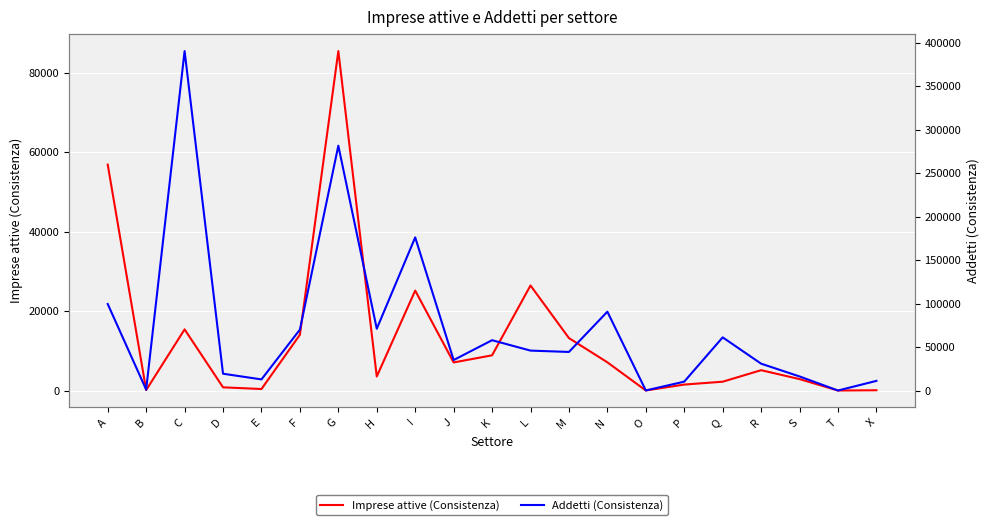

What is the average value of the Addetti (Consistenza) series?

72629